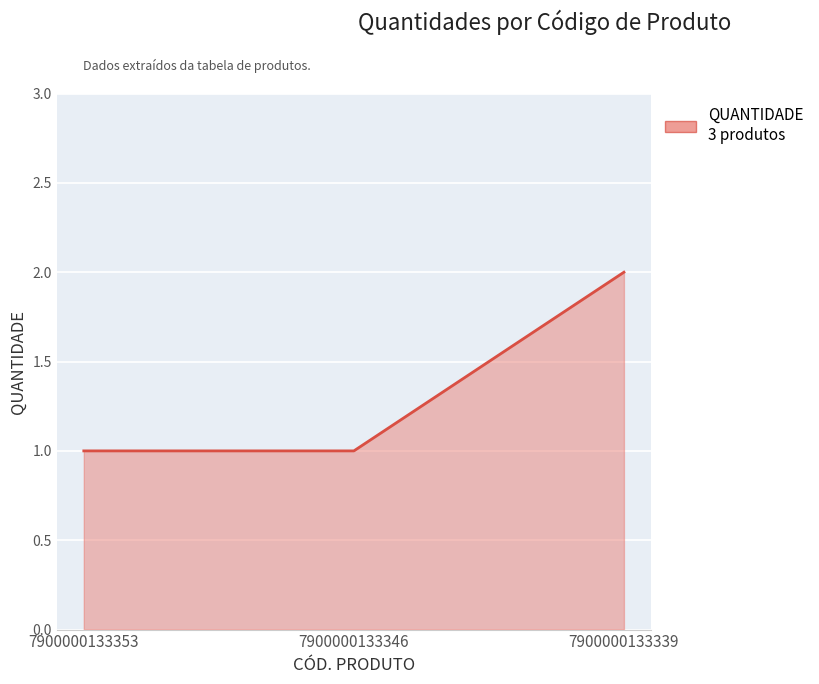

The value at 7900000133346 is 2. True or false?

False